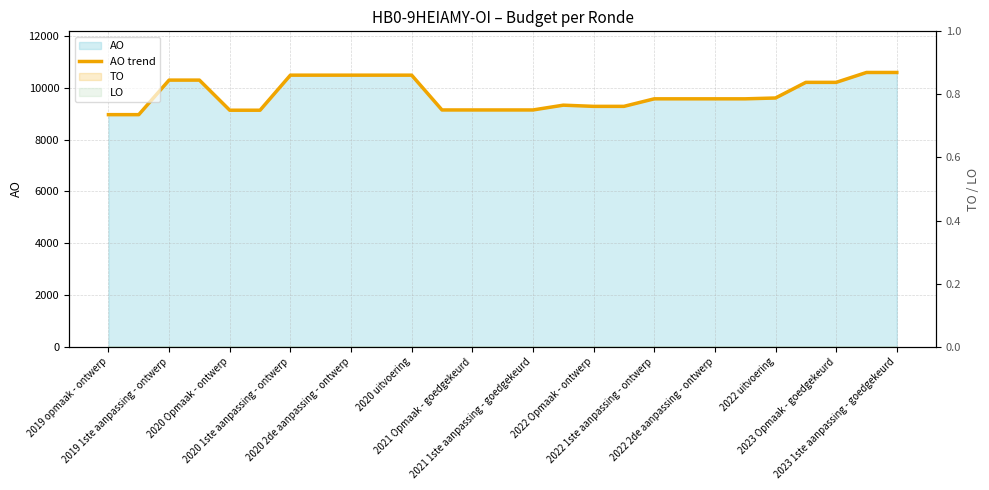

The chart shows a value of 10210 at 23. True or false?

True